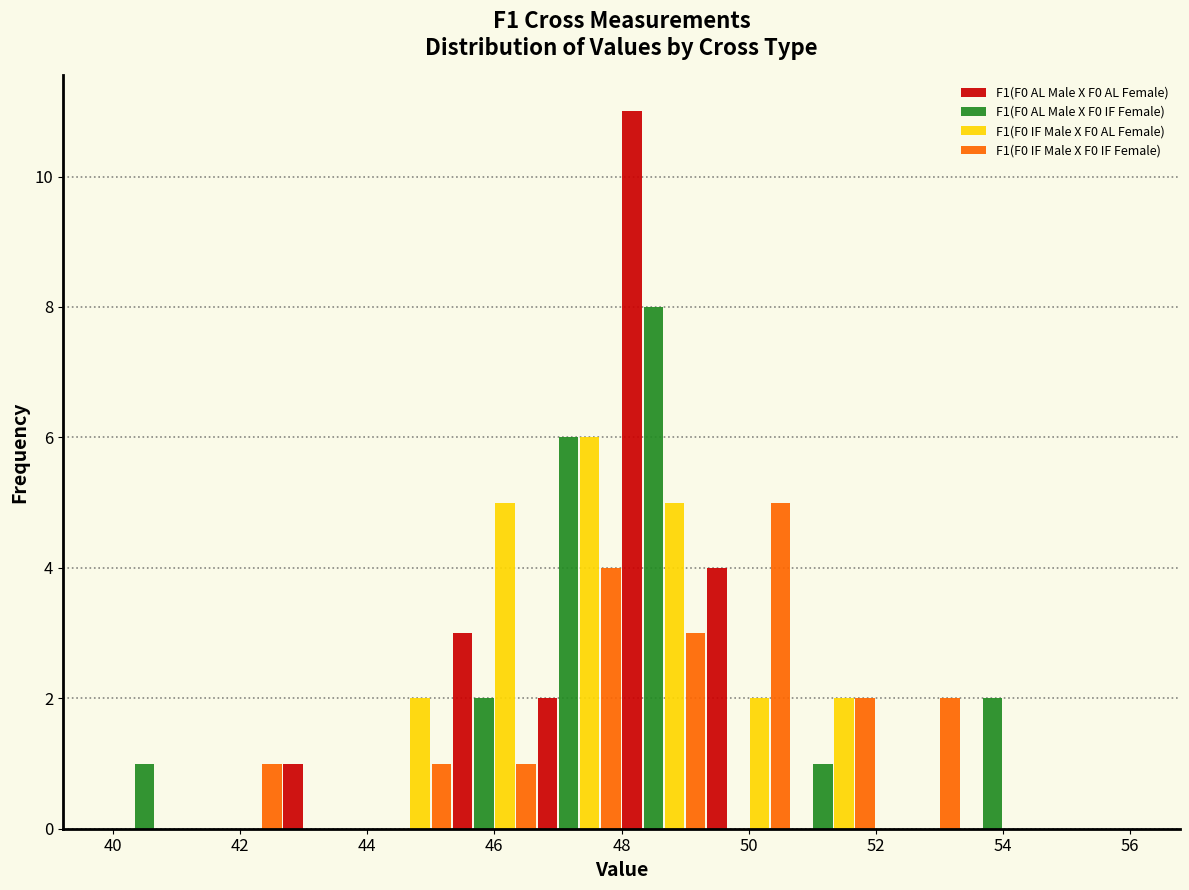

Reading left to right, transcribe this chart: for each range on the x-axis, give the height of each series' bar. Neither the bar edges nor the heights are printed on the chart, so give them approximately, as read against the axes.

40.0 to 41.4: F1(F0 AL Male X F0 AL Female)=0	F1(F0 AL Male X F0 IF Female)=1	F1(F0 IF Male X F0 AL Female)=0	F1(F0 IF Male X F0 IF Female)=0
41.4 to 42.6: F1(F0 AL Male X F0 AL Female)=0	F1(F0 AL Male X F0 IF Female)=0	F1(F0 IF Male X F0 AL Female)=0	F1(F0 IF Male X F0 IF Female)=1
42.6 to 44.0: F1(F0 AL Male X F0 AL Female)=1	F1(F0 AL Male X F0 IF Female)=0	F1(F0 IF Male X F0 AL Female)=0	F1(F0 IF Male X F0 IF Female)=0
44.0 to 45.4: F1(F0 AL Male X F0 AL Female)=0	F1(F0 AL Male X F0 IF Female)=0	F1(F0 IF Male X F0 AL Female)=2	F1(F0 IF Male X F0 IF Female)=1
45.4 to 46.6: F1(F0 AL Male X F0 AL Female)=3	F1(F0 AL Male X F0 IF Female)=2	F1(F0 IF Male X F0 AL Female)=5	F1(F0 IF Male X F0 IF Female)=1
46.6 to 48.0: F1(F0 AL Male X F0 AL Female)=2	F1(F0 AL Male X F0 IF Female)=6	F1(F0 IF Male X F0 AL Female)=6	F1(F0 IF Male X F0 IF Female)=4
48.0 to 49.4: F1(F0 AL Male X F0 AL Female)=11	F1(F0 AL Male X F0 IF Female)=8	F1(F0 IF Male X F0 AL Female)=5	F1(F0 IF Male X F0 IF Female)=3
49.4 to 50.6: F1(F0 AL Male X F0 AL Female)=4	F1(F0 AL Male X F0 IF Female)=0	F1(F0 IF Male X F0 AL Female)=2	F1(F0 IF Male X F0 IF Female)=5
50.6 to 52.0: F1(F0 AL Male X F0 AL Female)=0	F1(F0 AL Male X F0 IF Female)=1	F1(F0 IF Male X F0 AL Female)=2	F1(F0 IF Male X F0 IF Female)=2
52.0 to 53.4: F1(F0 AL Male X F0 AL Female)=0	F1(F0 AL Male X F0 IF Female)=0	F1(F0 IF Male X F0 AL Female)=0	F1(F0 IF Male X F0 IF Female)=2
53.4 to 54.6: F1(F0 AL Male X F0 AL Female)=0	F1(F0 AL Male X F0 IF Female)=2	F1(F0 IF Male X F0 AL Female)=0	F1(F0 IF Male X F0 IF Female)=0
54.6 to 56.0: F1(F0 AL Male X F0 AL Female)=0	F1(F0 AL Male X F0 IF Female)=0	F1(F0 IF Male X F0 AL Female)=0	F1(F0 IF Male X F0 IF Female)=0